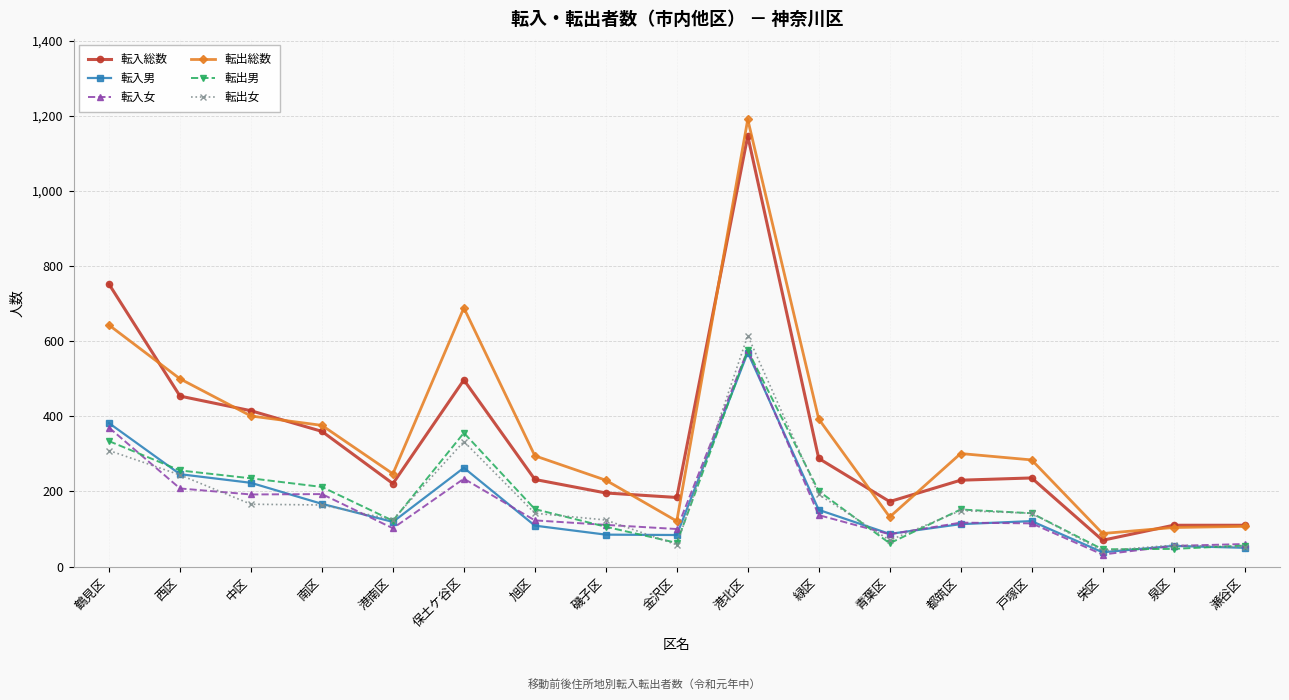

Where do 転入総数 and 転出総数 first cross each other?

鶴見区 and 西区